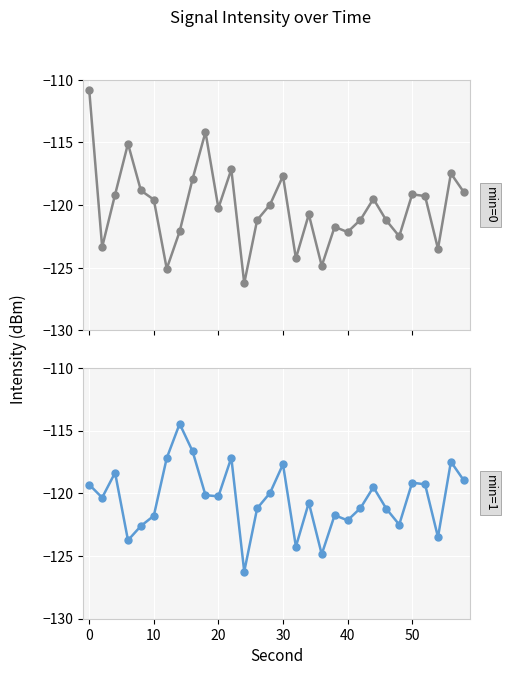

Which series has the largest total across all categories?

min=0